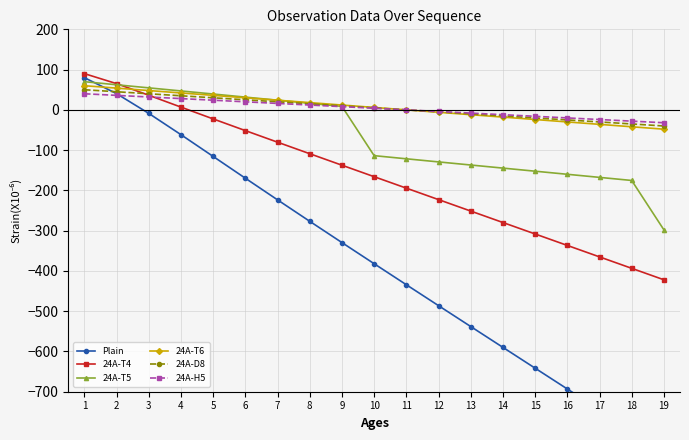

Which series has the largest total across all categories?

24A-T6